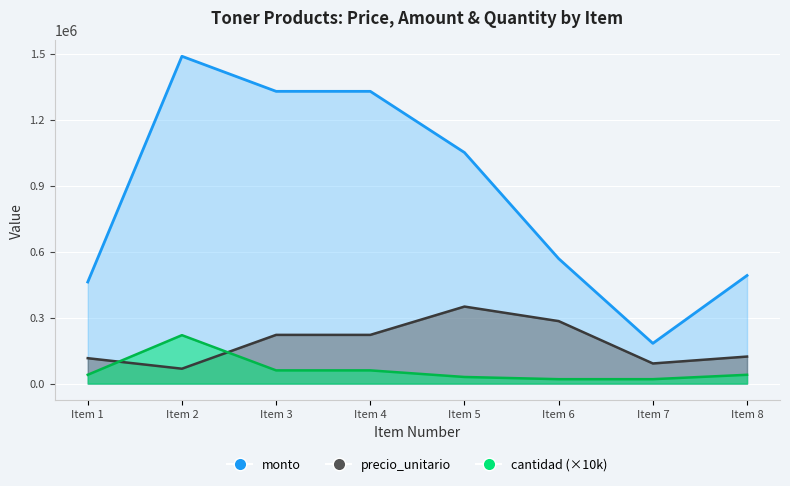

True or false: cantidad and precio_unitario cross at least once.

True